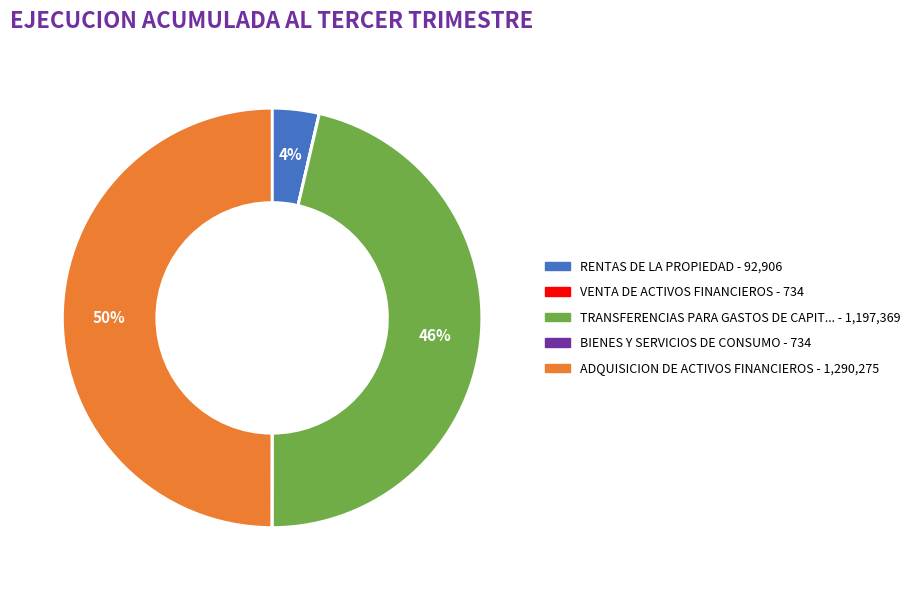

To the nearest percent, what is the average slice percentage?

20%